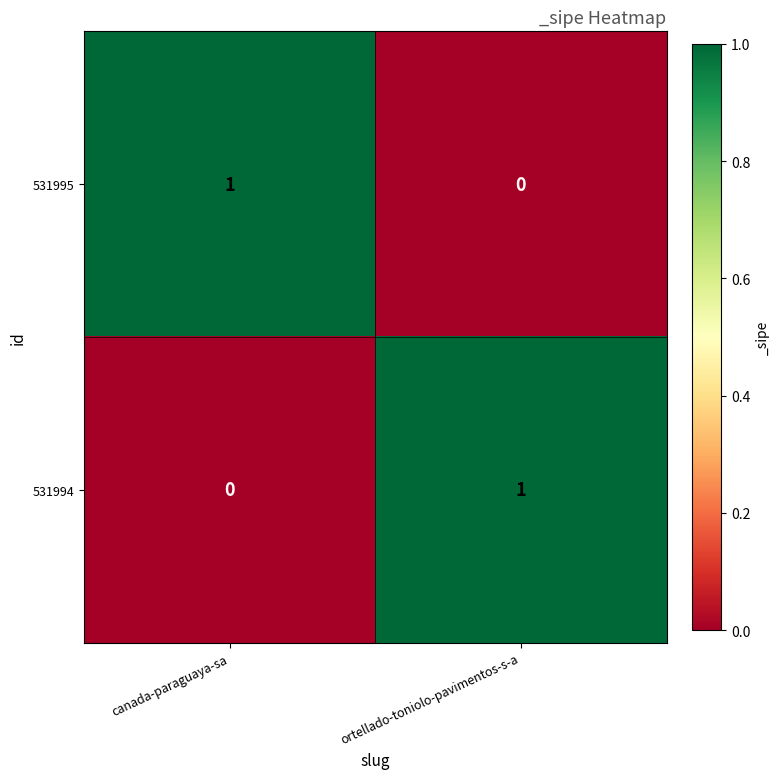

Which category has the lowest value in the 531995 series?

ortellado-toniolo-pavimentos-s-a